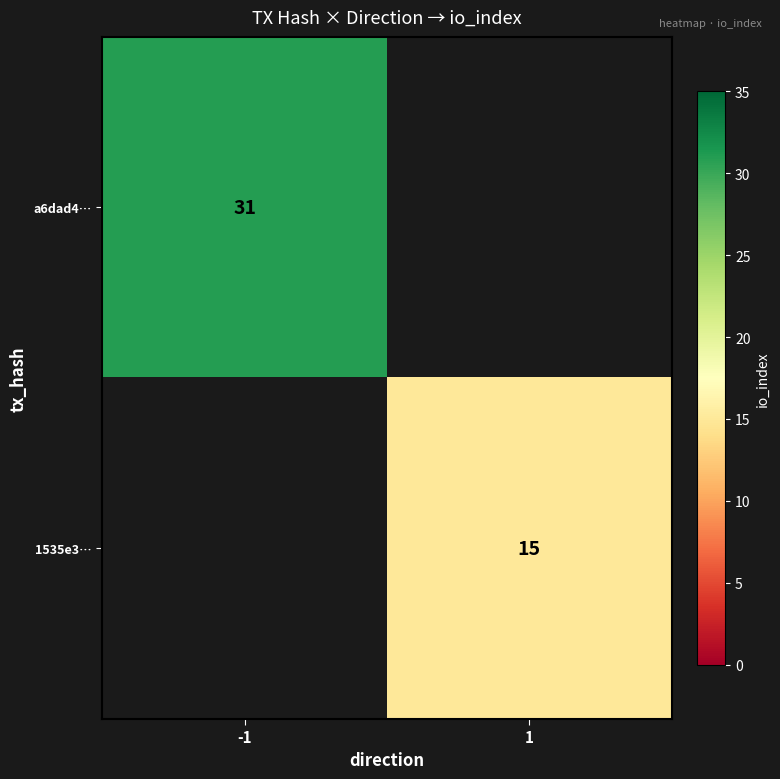

Is it true that a6dad4… equals 18 at -1?

False